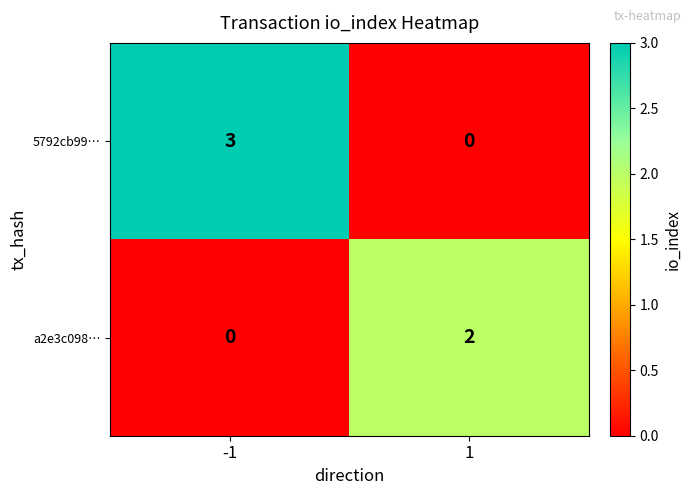

True or false: 5792cb99… has a value of -2 at 1.

False